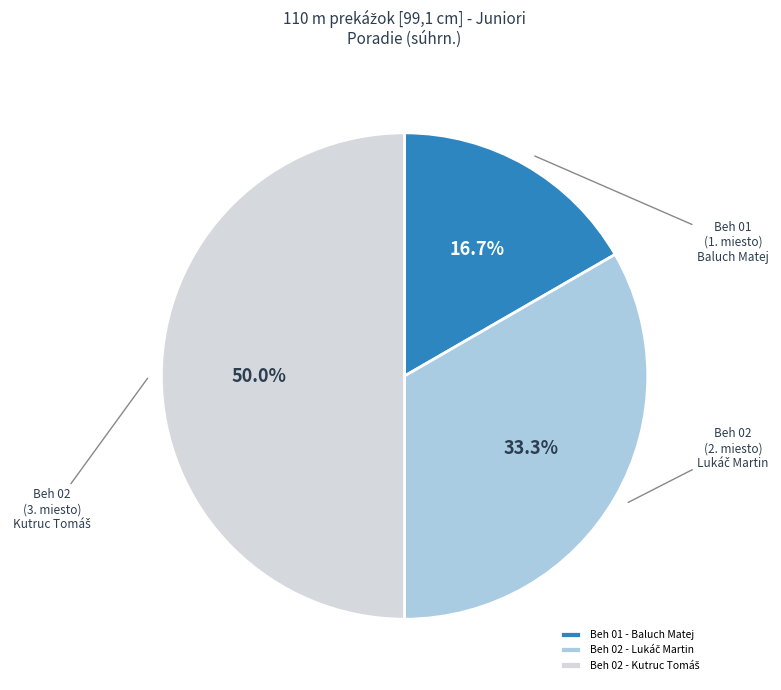

To the nearest percent, what percentage of the pie is Beh 01 - Baluch Matej?

17%